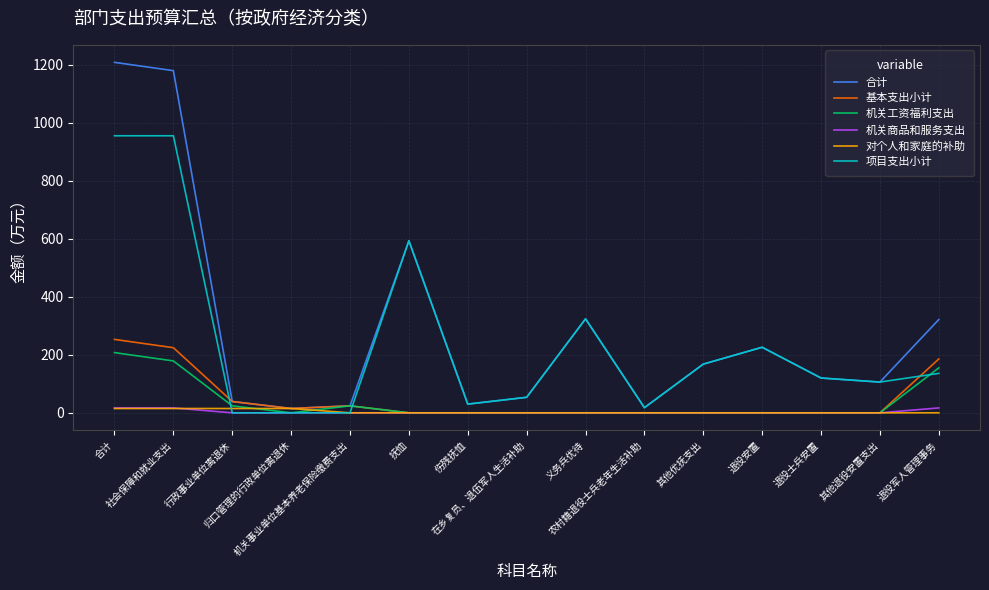

What is the total value across all series at 社会保障和就业支出?

2569.9